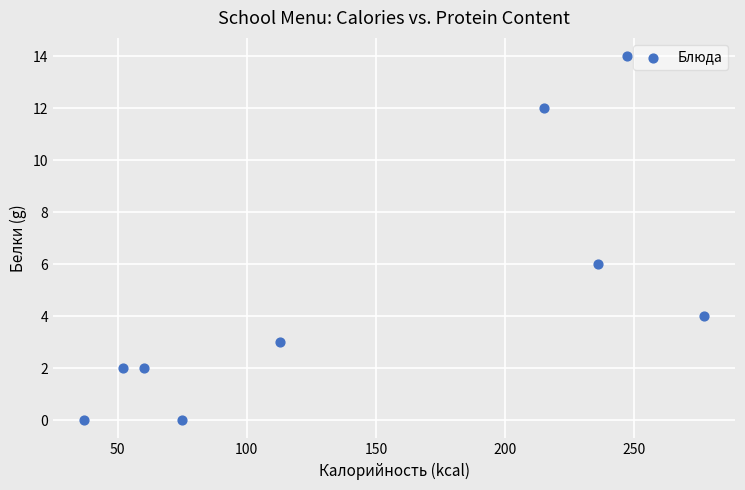

What is the average Y value?

5